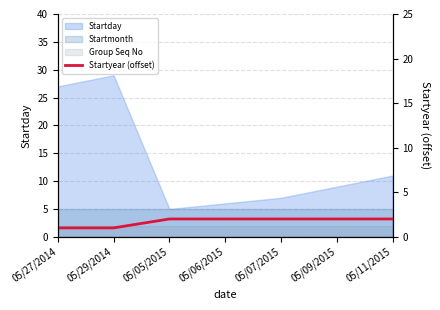

The chart shows a value of 1 at 05/29/2014. True or false?

True